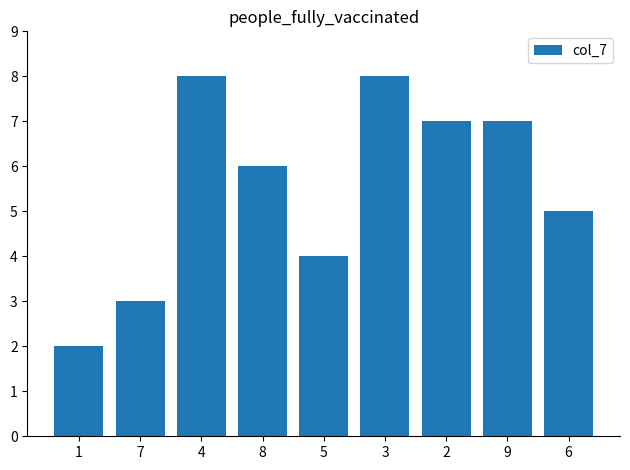

What is the maximum value shown in the chart?

8